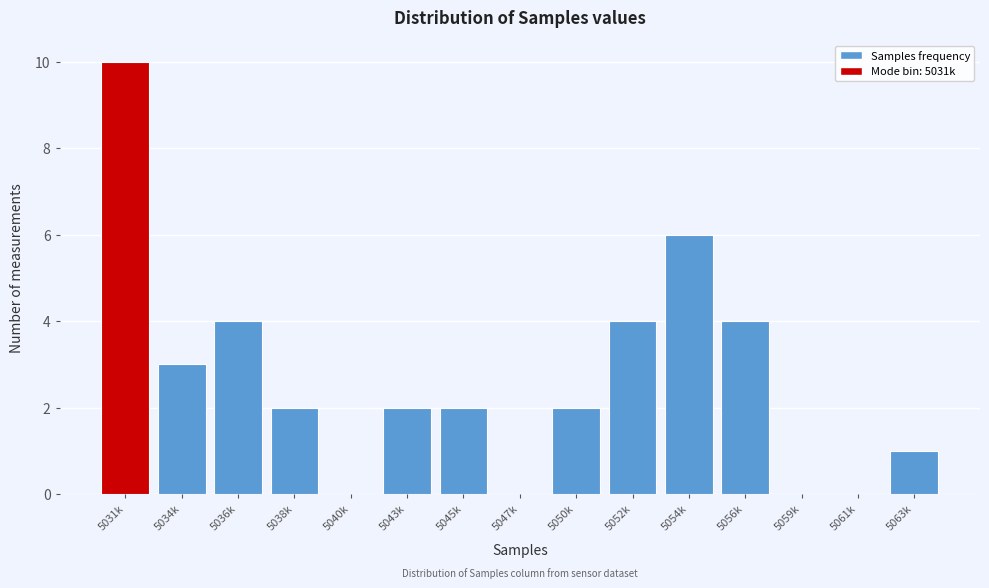

Reading right to left, transcribe all the data shown in this chart.

5063k=1	5061k=0	5059k=0	5056k=4	5054k=6	5052k=4	5050k=2	5047k=0	5045k=2	5043k=2	5040k=0	5038k=2	5036k=4	5034k=3	5031k=10